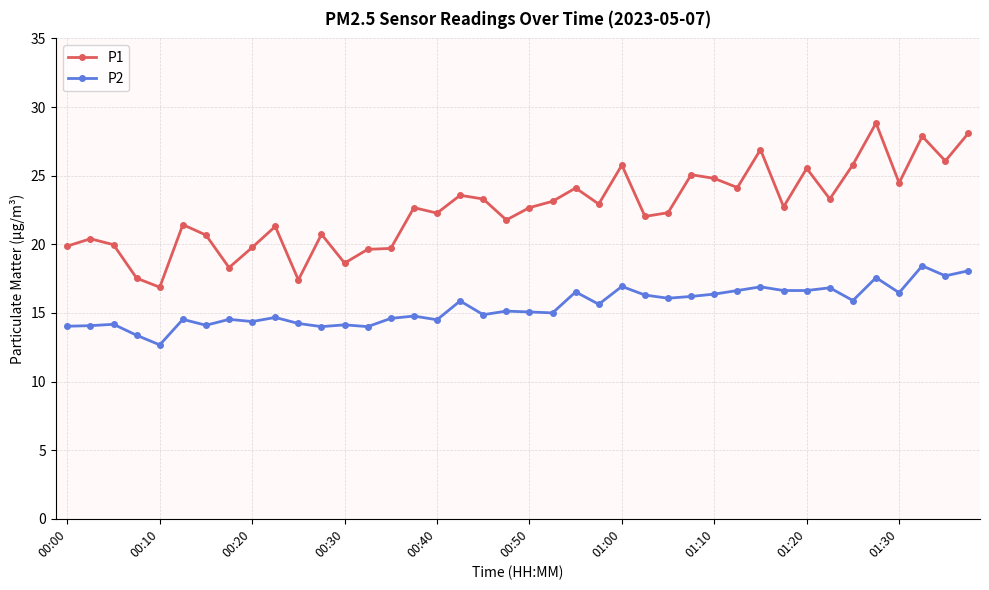

Which series has the largest range (max minus min)?

P1